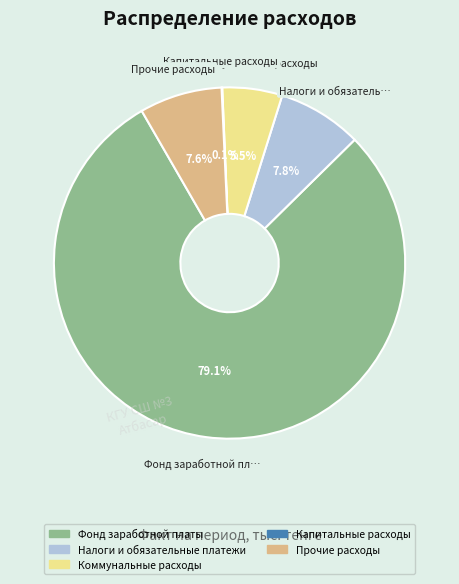

To the nearest percent, what is the difference between the largest and smallest slice percentages?

79%